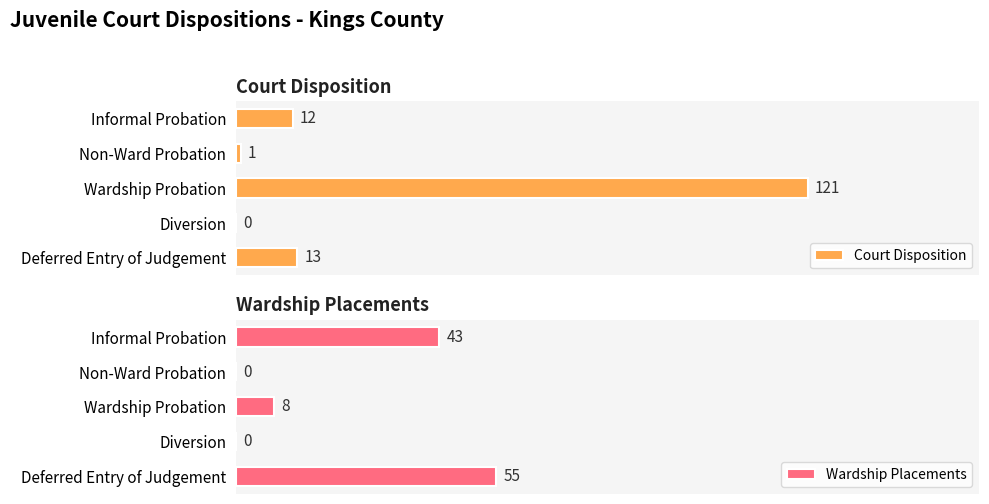

Where is Court Disposition nearest to the value 60?

Deferred Entry of Judgement